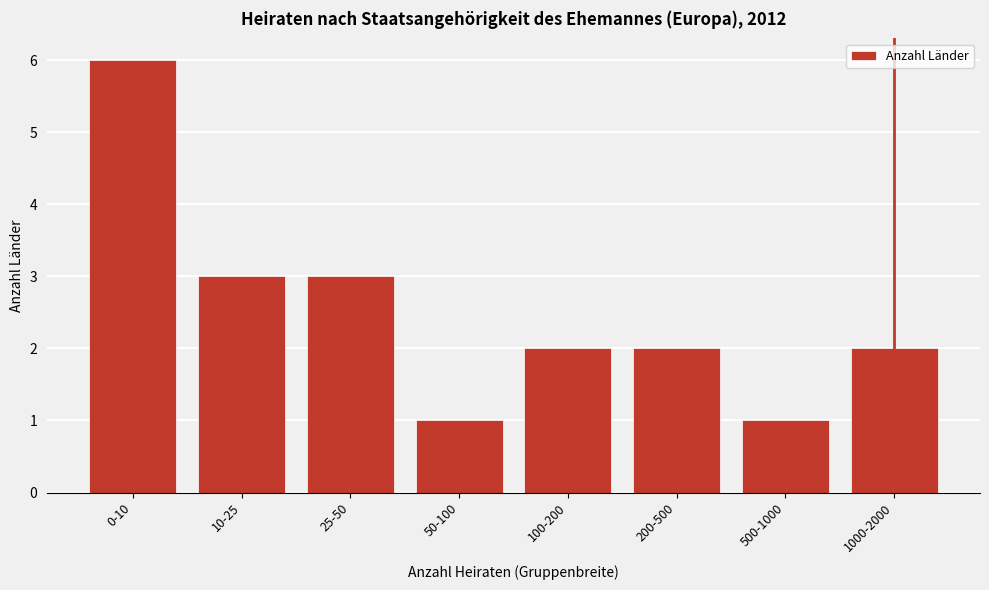

Reading left to right, list all the values displayed in this chart.

6	3	3	1	2	2	1	2